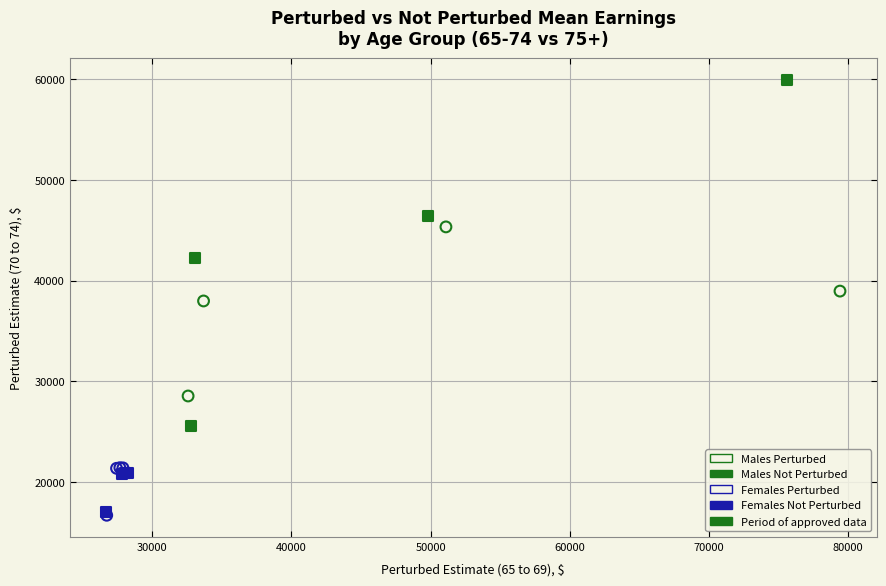

Which series contains the highest Y value?

Males Not Perturbed